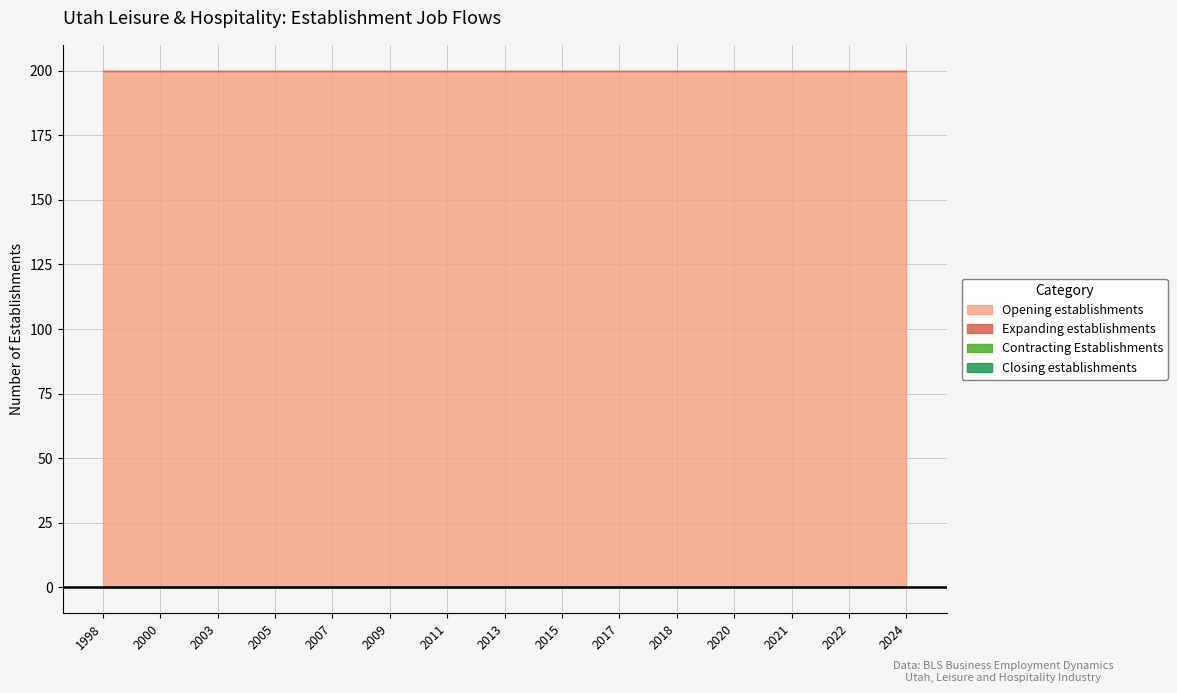

What is the greatest value displayed?

200